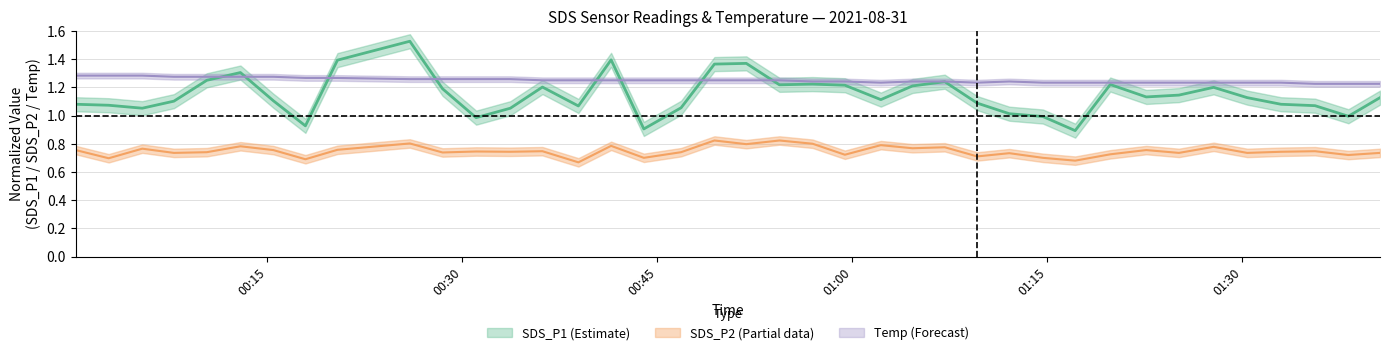

Reading left to right, extract all data points from this chart.

SDS_P1_center: 1.1	1.1	1.1	1.1	1.2	1.3	1.1	0.9	1.4	1.5	1.2	1.0	1.1	1.2	1.1	1.4	0.9	1.1	1.4	1.4	1.2	1.2	1.2	1.1	1.2	1.2	1.1	1.0	1.0	0.9	1.2	1.1	1.1	1.2	1.1	1.1	1.1	1.0	1.1
SDS_P2_center: 0.8	0.7	0.8	0.7	0.7	0.8	0.8	0.7	0.8	0.8	0.7	0.7	0.7	0.7	0.7	0.8	0.7	0.7	0.8	0.8	0.8	0.8	0.7	0.8	0.8	0.8	0.7	0.7	0.7	0.7	0.7	0.8	0.7	0.8	0.7	0.7	0.7	0.7	0.7
Temp: 1.3	1.3	1.3	1.3	1.3	1.3	1.3	1.3	1.3	1.3	1.3	1.3	1.3	1.2	1.2	1.2	1.2	1.2	1.2	1.2	1.2	1.2	1.2	1.2	1.2	1.2	1.2	1.2	1.2	1.2	1.2	1.2	1.2	1.2	1.2	1.2	1.2	1.2	1.2